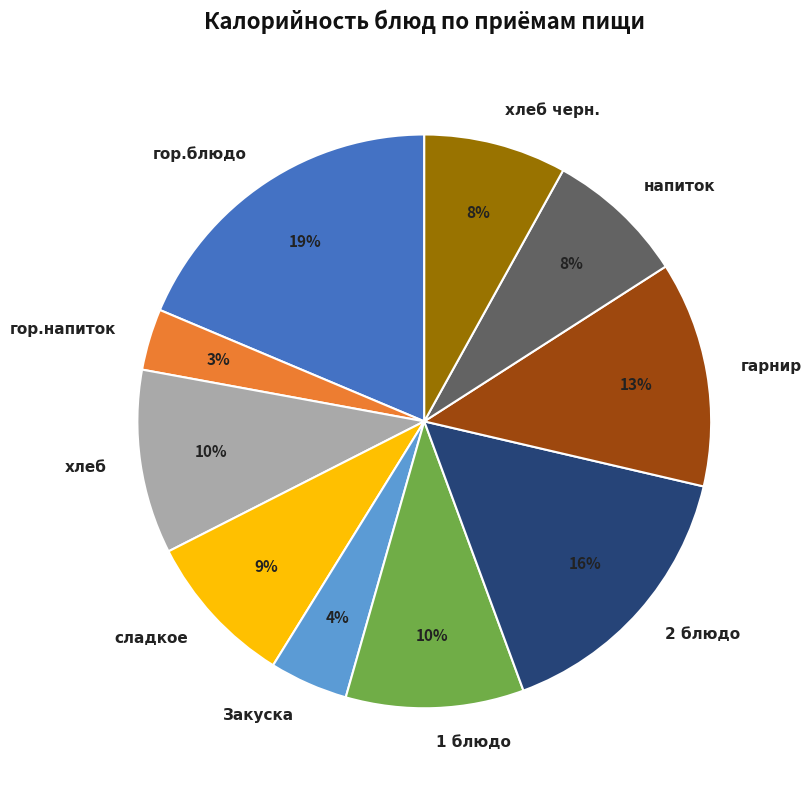

To the nearest percent, what portion does гарнир represent?

13%